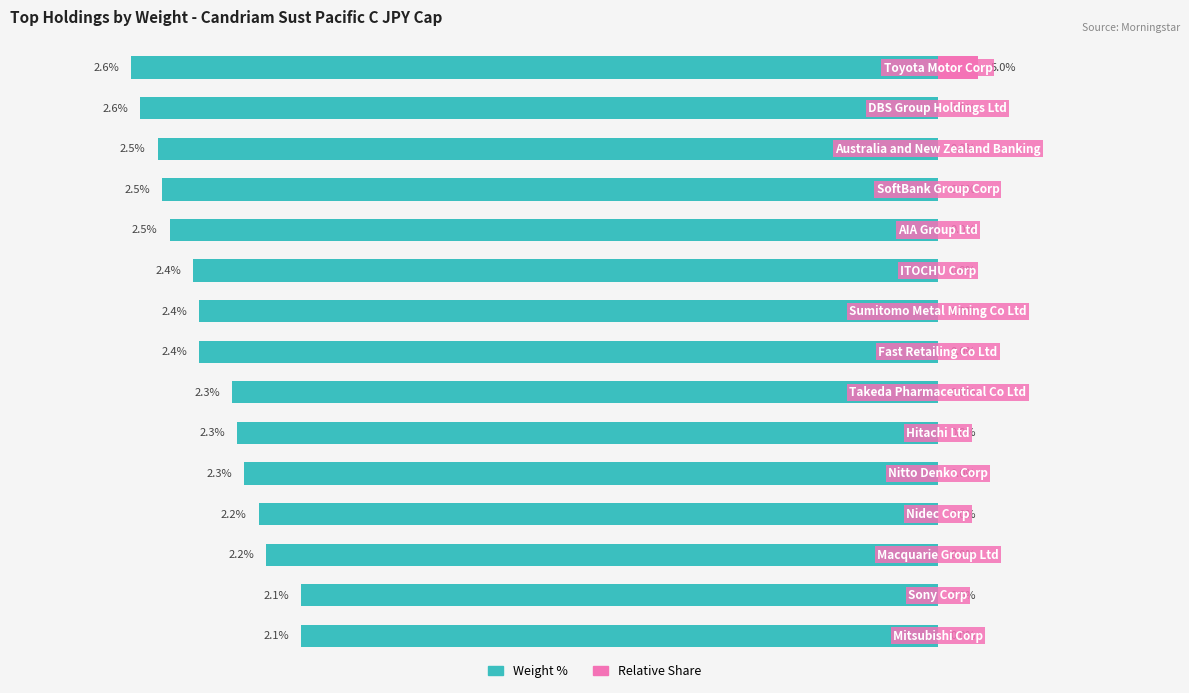

Rank the series by their maximum value, from lowest to highest.

Weight %, Relative Share